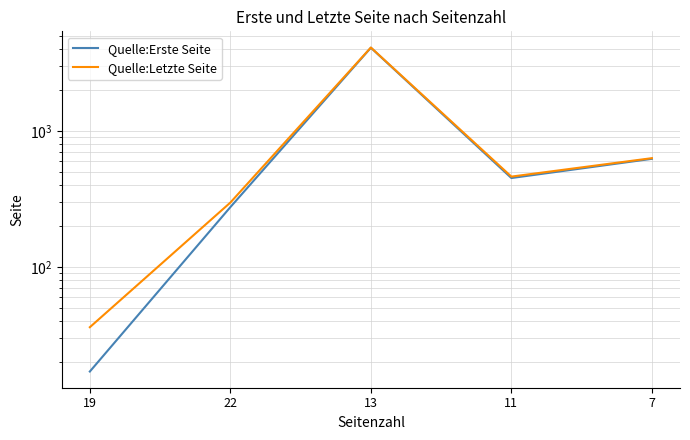

Where is the first local minimum for Quelle:Letzte Seite?

11